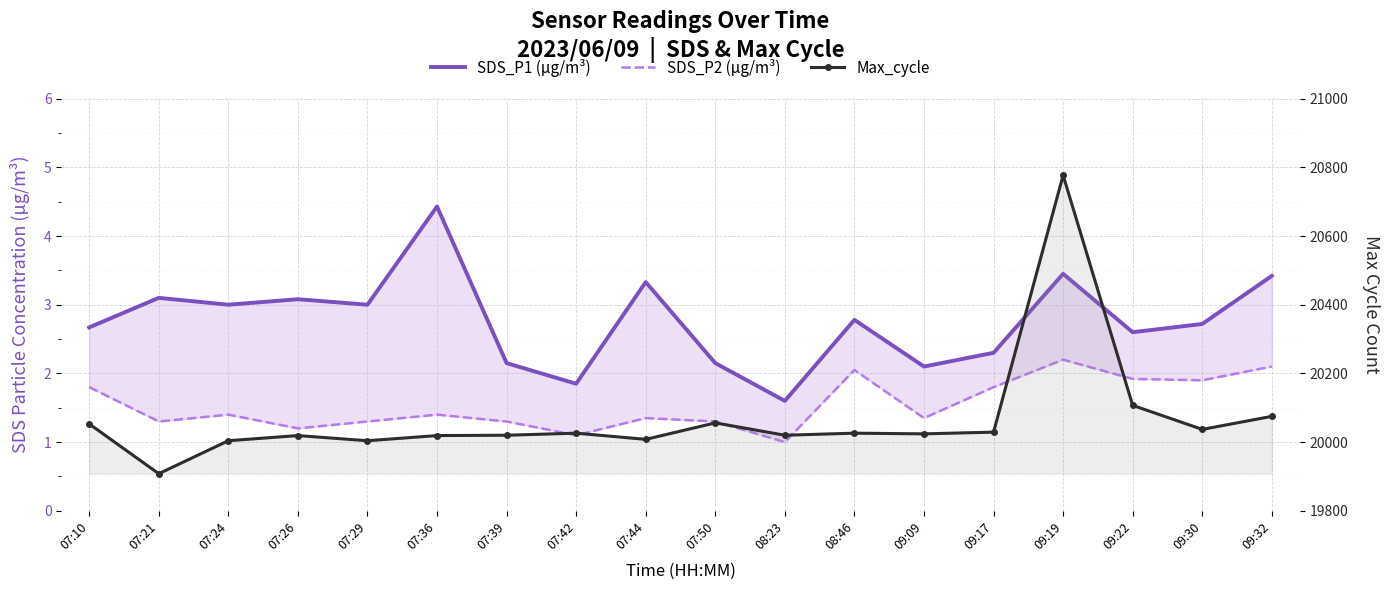

Reading left to right, extract all data points from this chart.

SDS_P1 (µg/m³): 07:10=2.7	07:21=3.1	07:24=3.0	07:26=3.1	07:29=3.0	07:36=4.4	07:39=2.1	07:42=1.9	07:44=3.3	07:50=2.1	08:23=1.6	08:46=2.8	09:09=2.1	09:17=2.3	09:19=3.5	09:22=2.6	09:30=2.7	09:32=3.4
SDS_P2 (µg/m³): 07:10=1.8	07:21=1.3	07:24=1.4	07:26=1.2	07:29=1.3	07:36=1.4	07:39=1.3	07:42=1.1	07:44=1.4	07:50=1.3	08:23=1.0	08:46=2.0	09:09=1.4	09:17=1.8	09:19=2.2	09:22=1.9	09:30=1.9	09:32=2.1
Max_cycle: 07:10=20053.0	07:21=19908.0	07:24=20004.0	07:26=20019.0	07:29=20004.0	07:36=20019.0	07:39=20020.0	07:42=20026.0	07:44=20008.0	07:50=20056.0	08:23=20020.0	08:46=20026.0	09:09=20024.0	09:17=20029.0	09:19=20777.0	09:22=20107.0	09:30=20037.0	09:32=20075.0